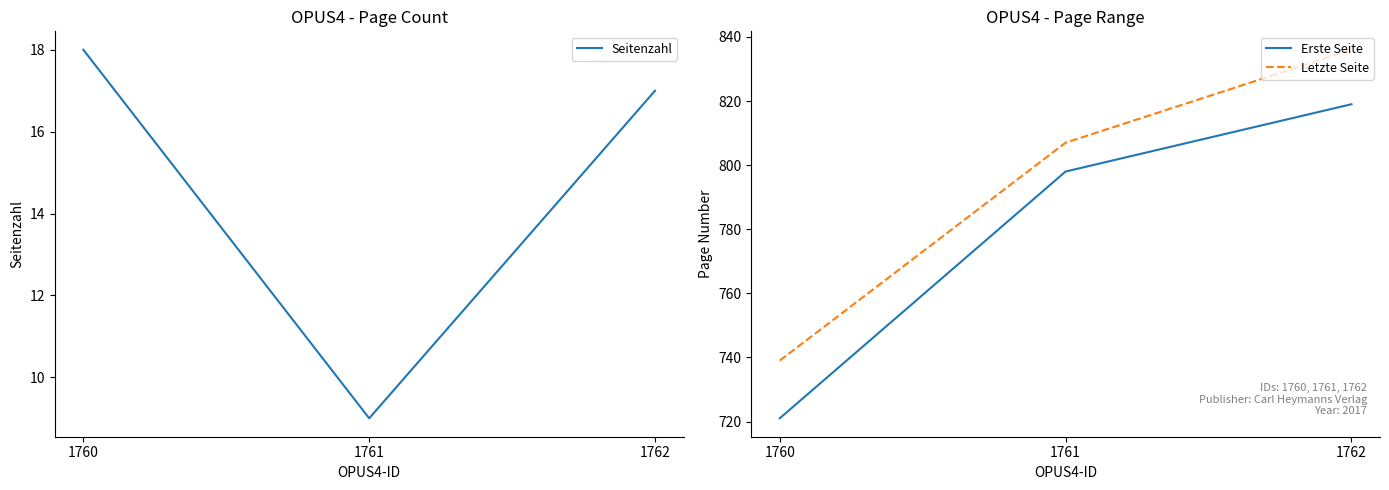

What value does the Seitenzahl series have at 1762?

17